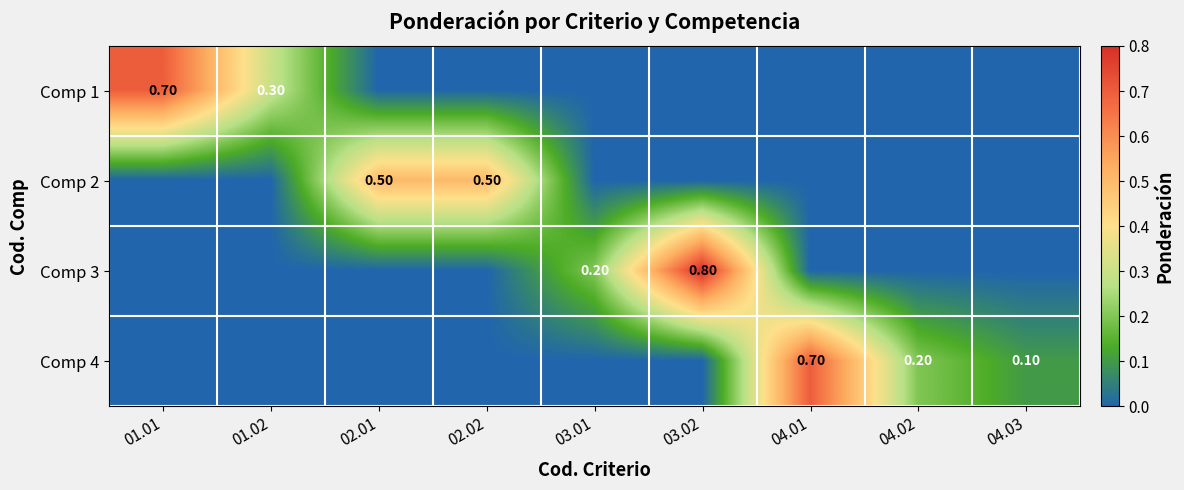

At which category does the chart reach its peak across all series?

03.02